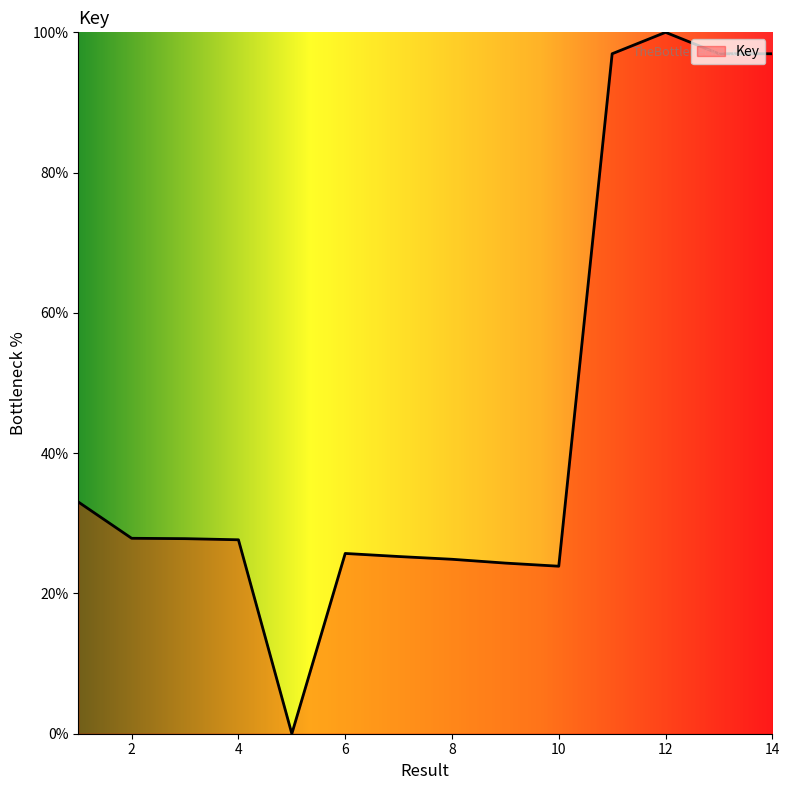

What is the maximum value shown in the chart?

100.0